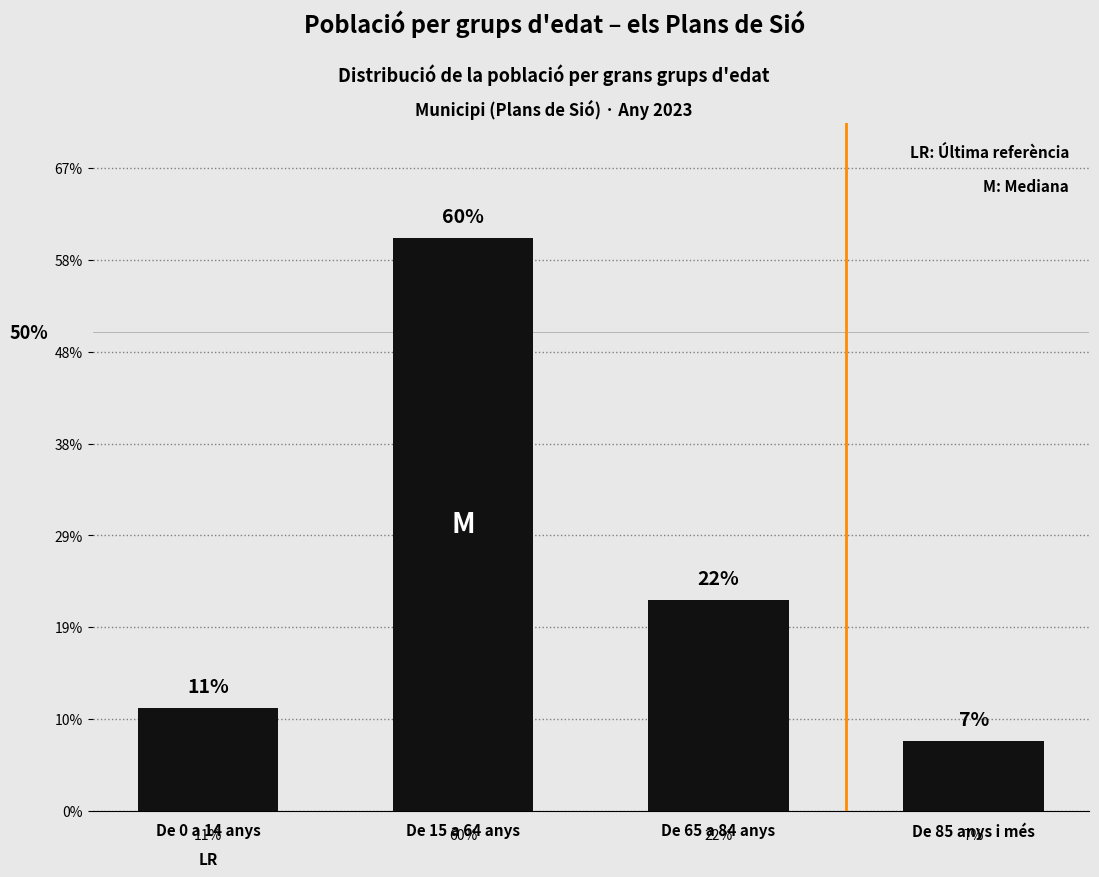

Does the chart contain any negative values?

No